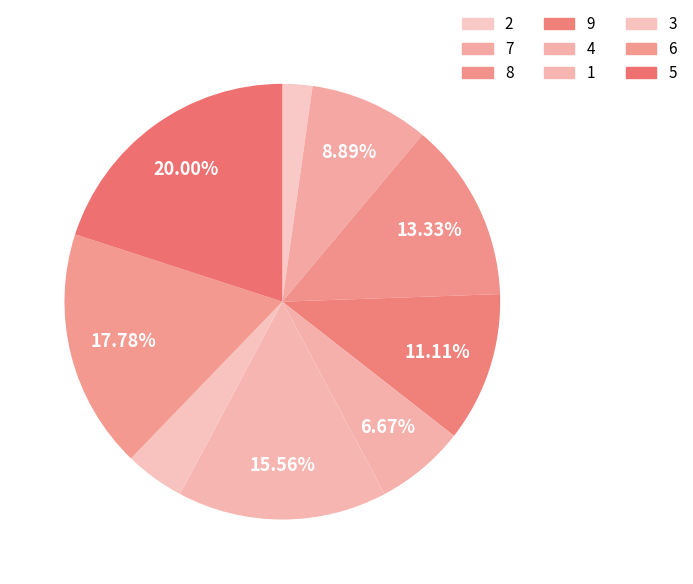

How many slices are in this pie chart?

9